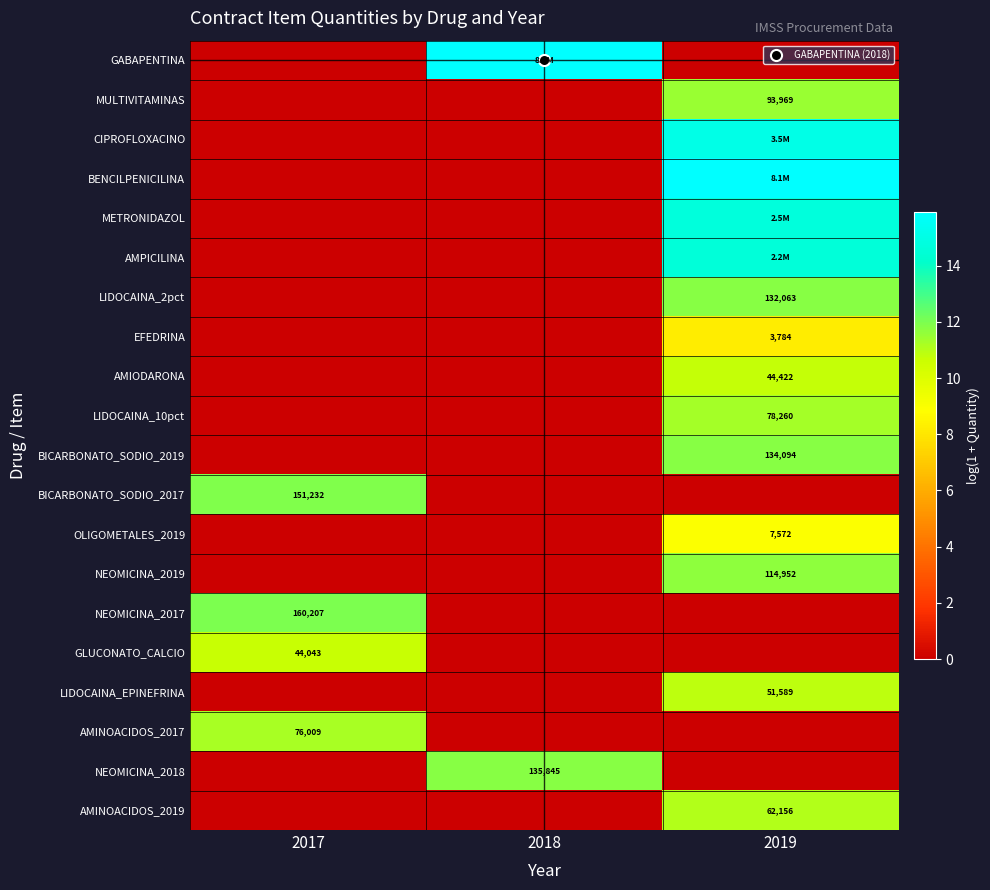

What is the difference between the LIDOCAINA_2pct values at 2019 and 2018?

11.8